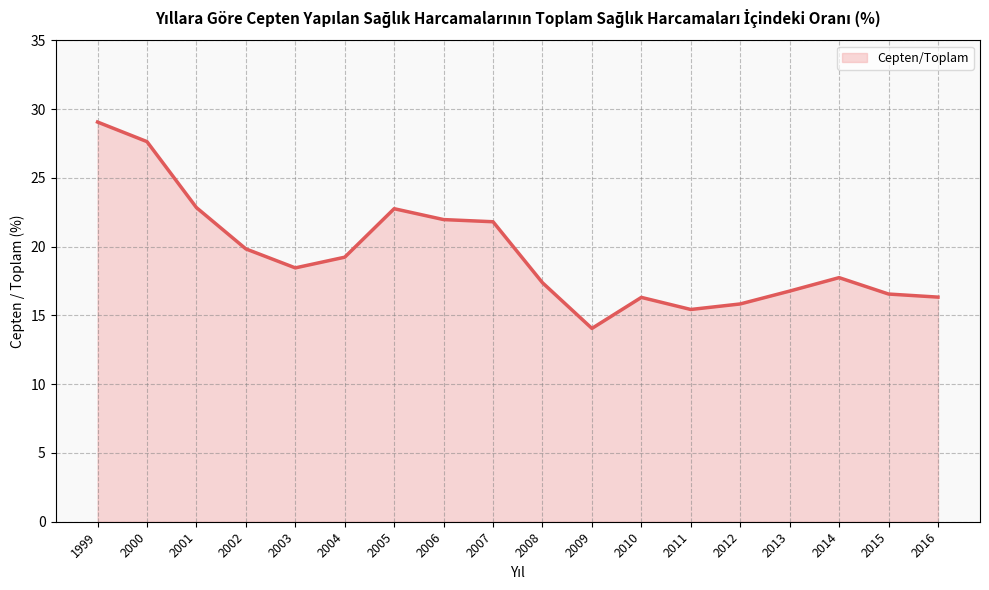

The chart shows a value of 22.0 at 2006. True or false?

True